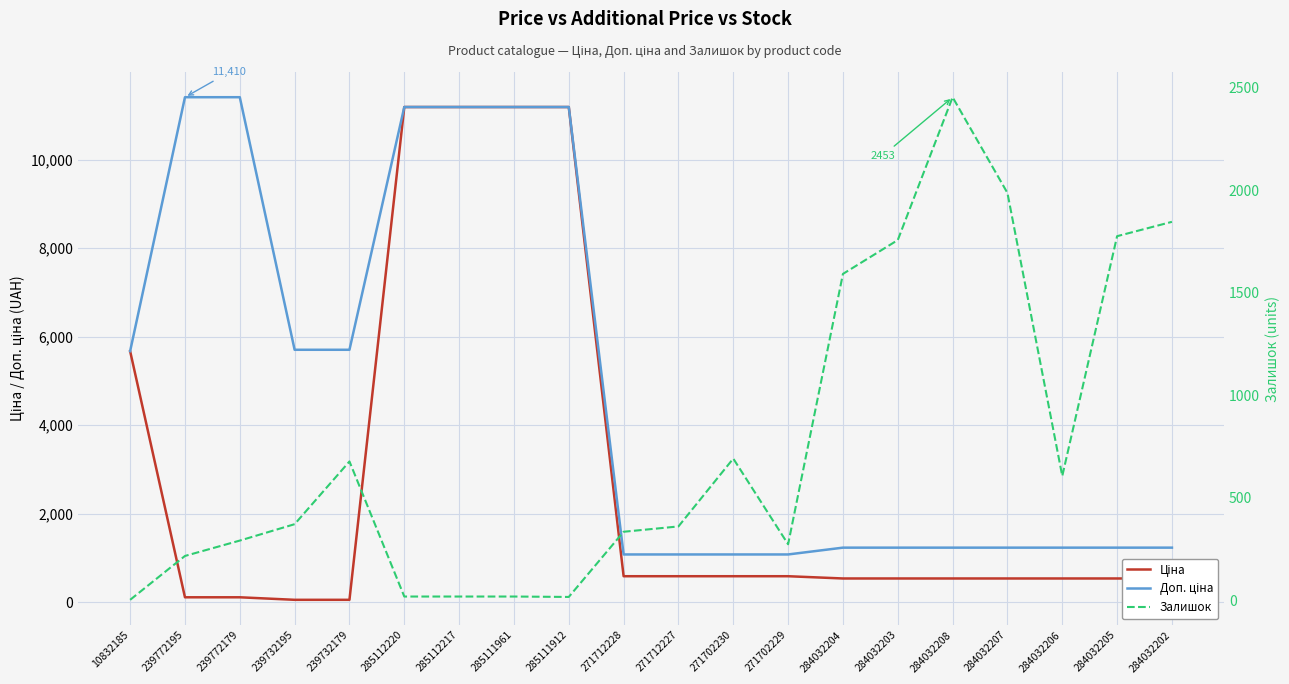

What are all the series names shown in the legend?

Ціна, Доп. ціна, Залишок